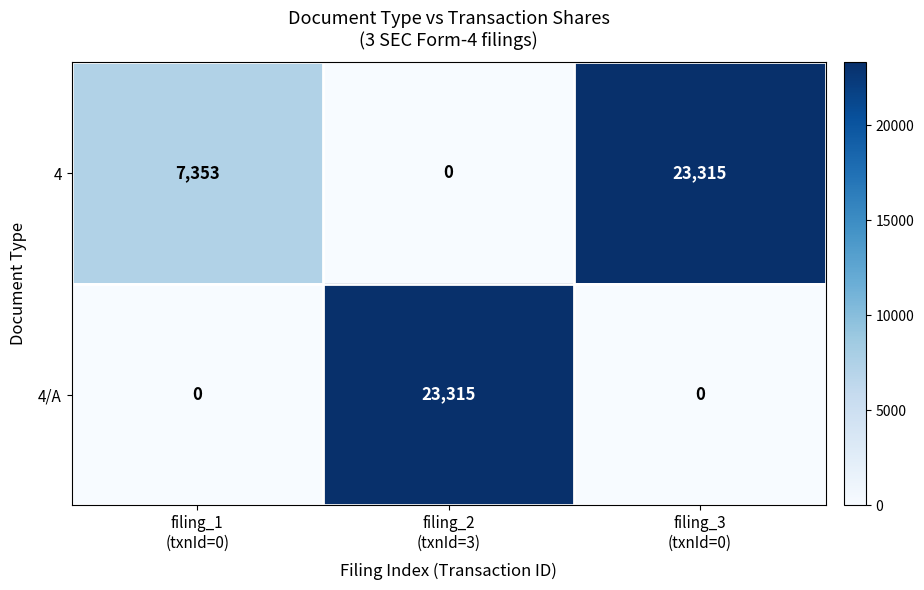

What is the sum of all 4/A values?

23315